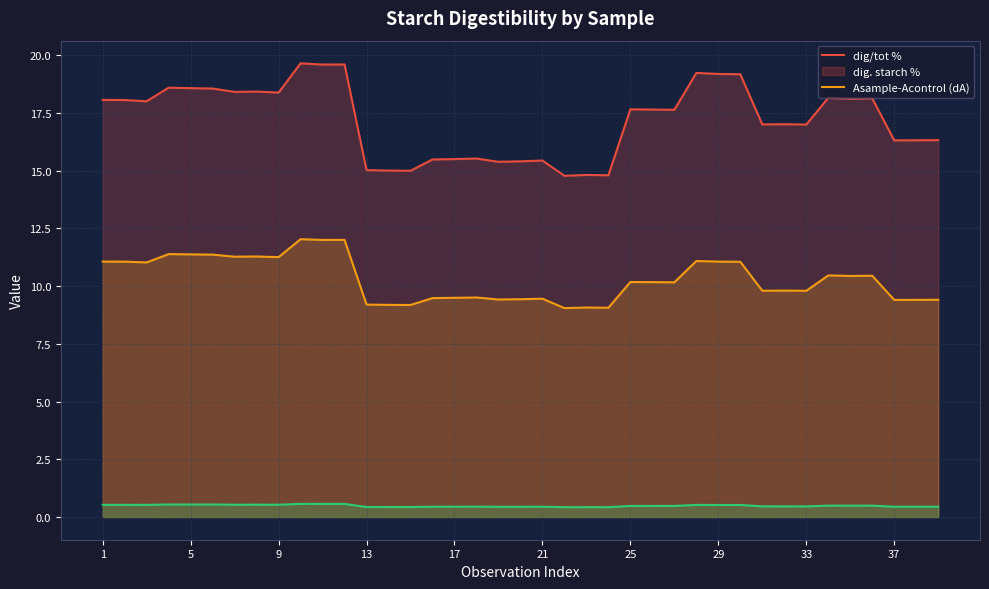

What is the average value of the Asample-Acontrol (dA) series?

0.5